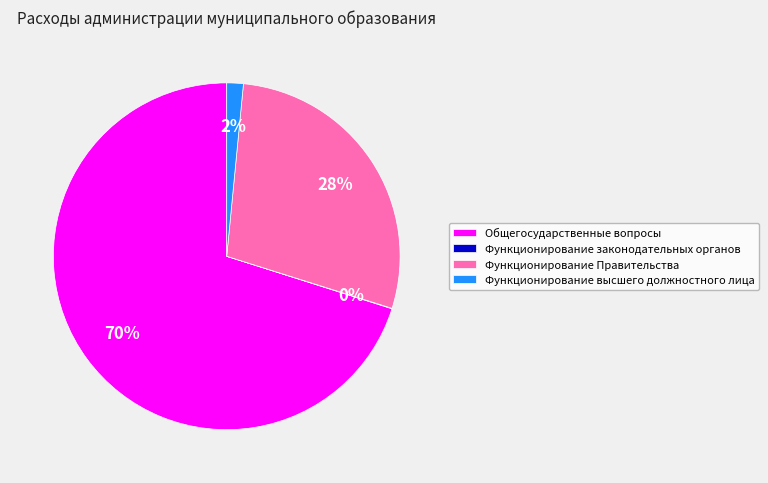

To the nearest percent, what is the average slice percentage?

25%